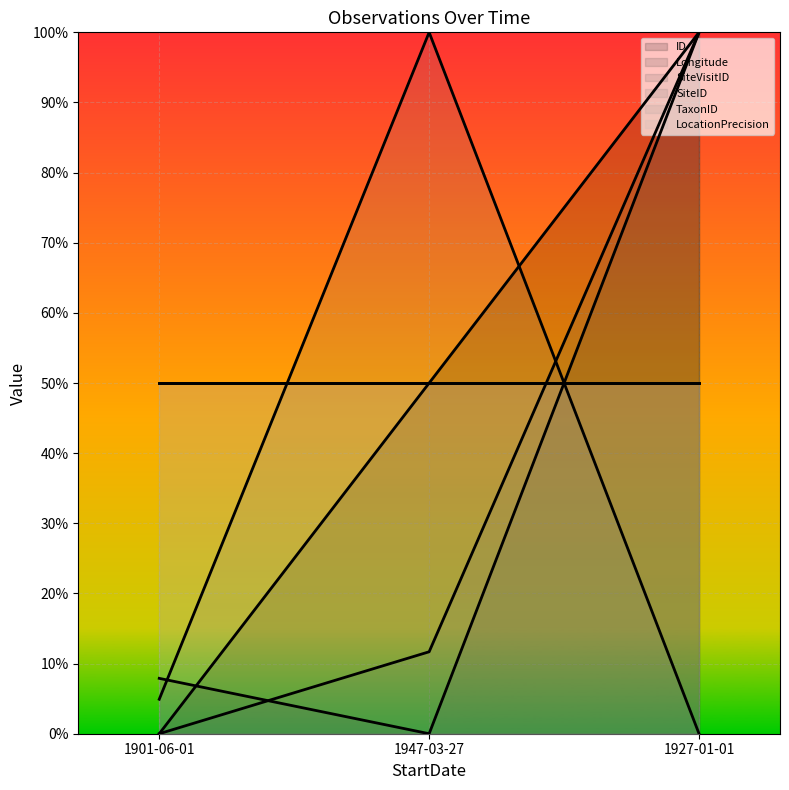

How many values in SiteID are above zero?

2